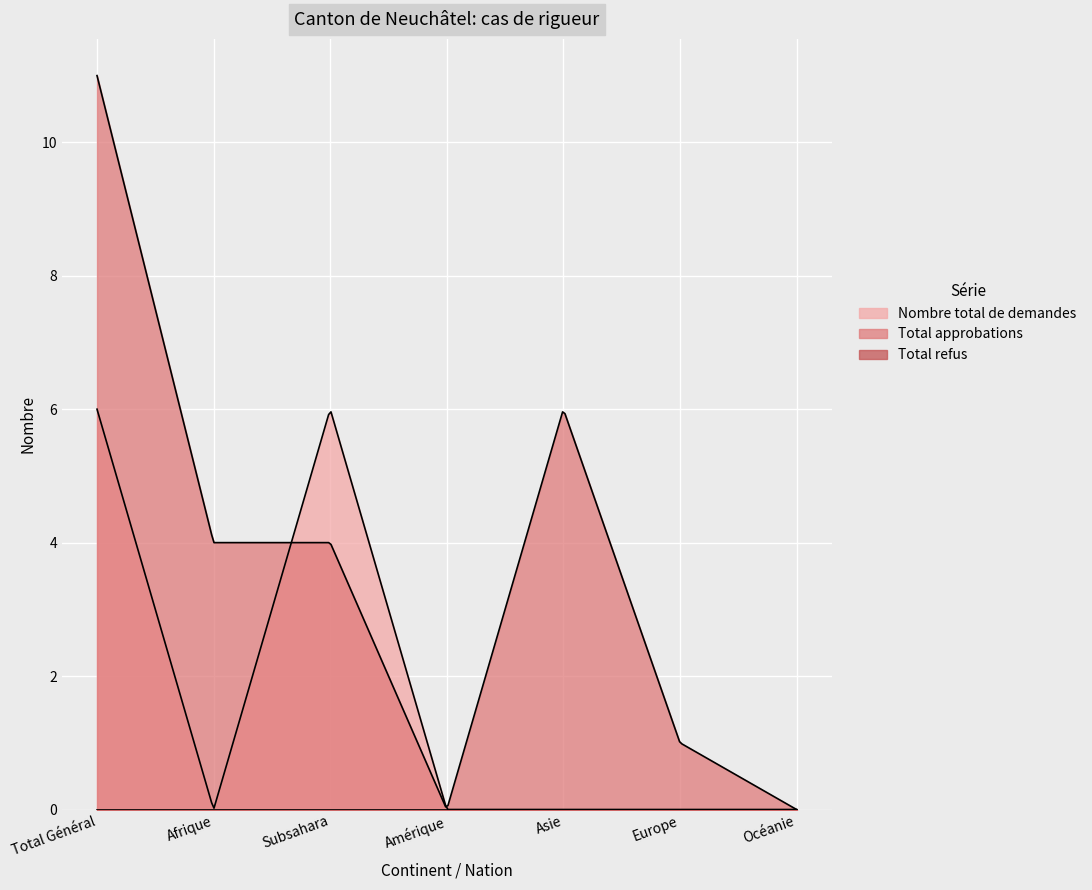

How many interior local valleys does the Nombre total de demandes series have?

1